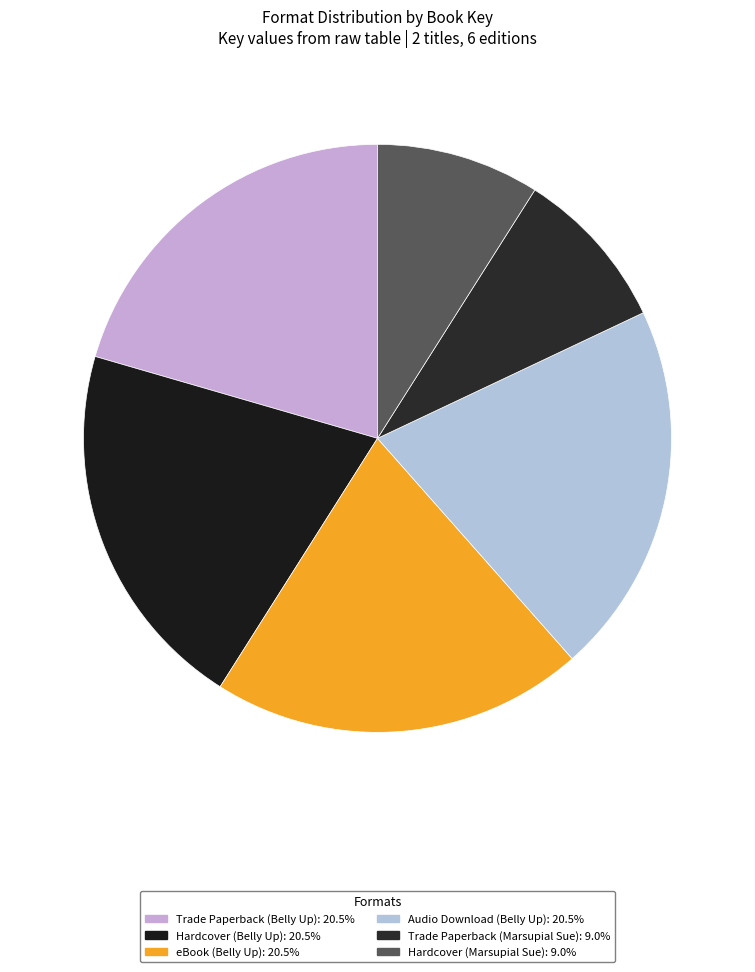

To the nearest percent, what portion does Trade Paperback (Marsupial Sue) represent?

9%